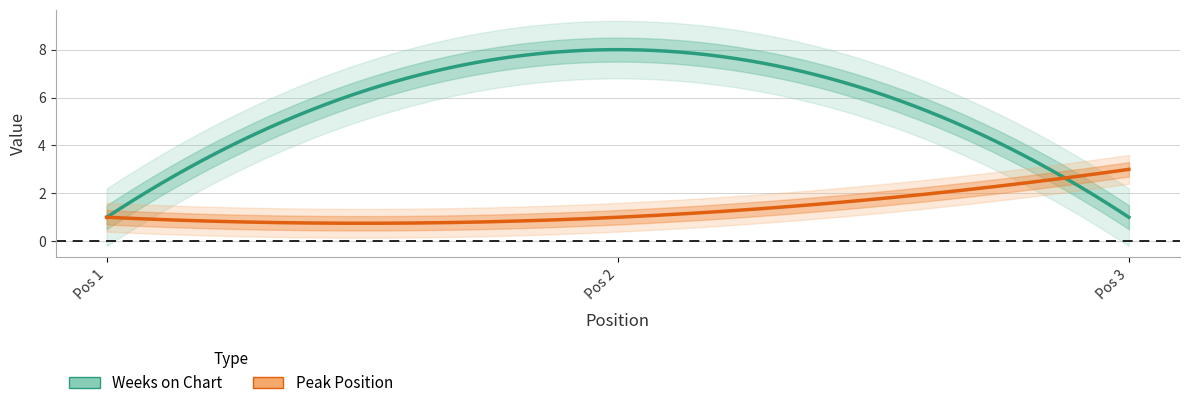

How many values in the Weeks on Chart series exceed 1?

1